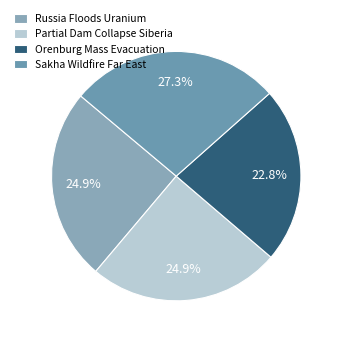

Which slice is the smallest?

Orenburg Mass Evacuation